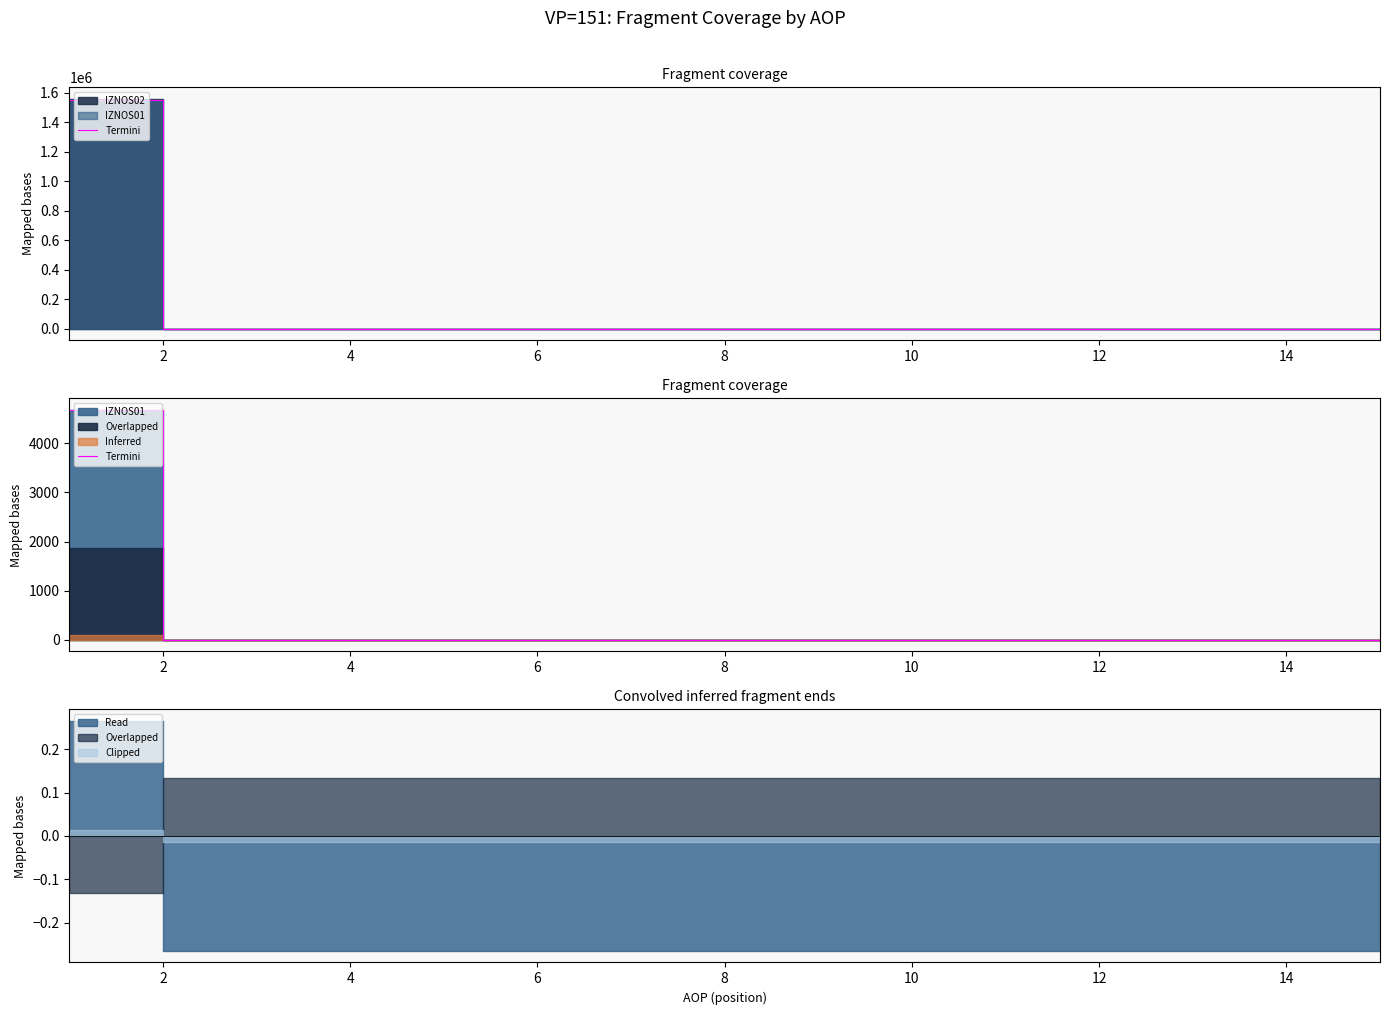

What is the average value?

311.7